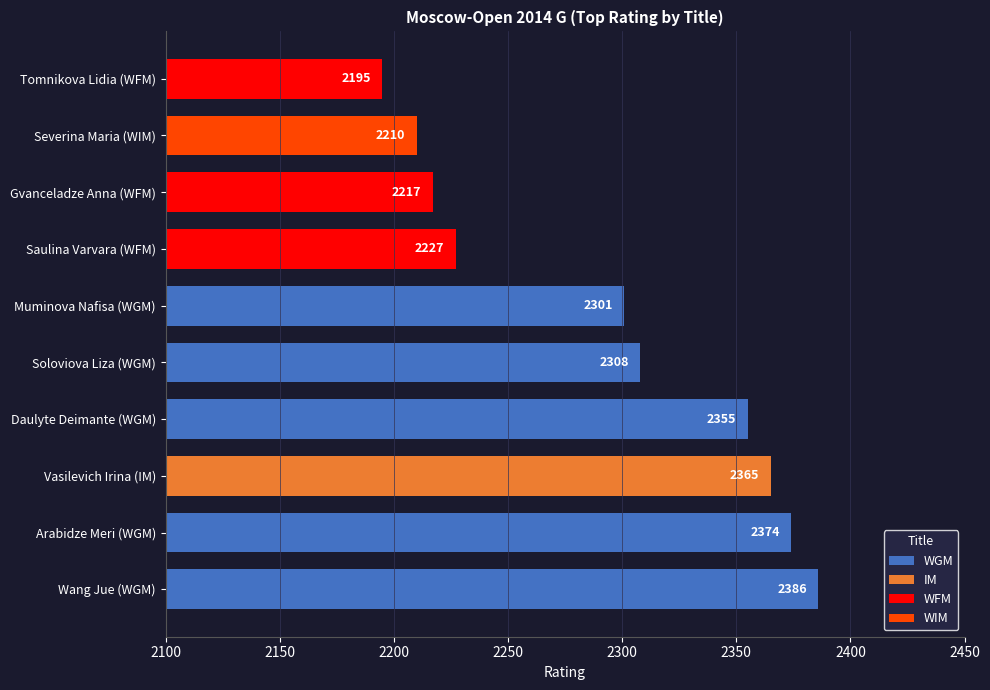

The value at Wang Jue (WGM) is 3834. True or false?

False